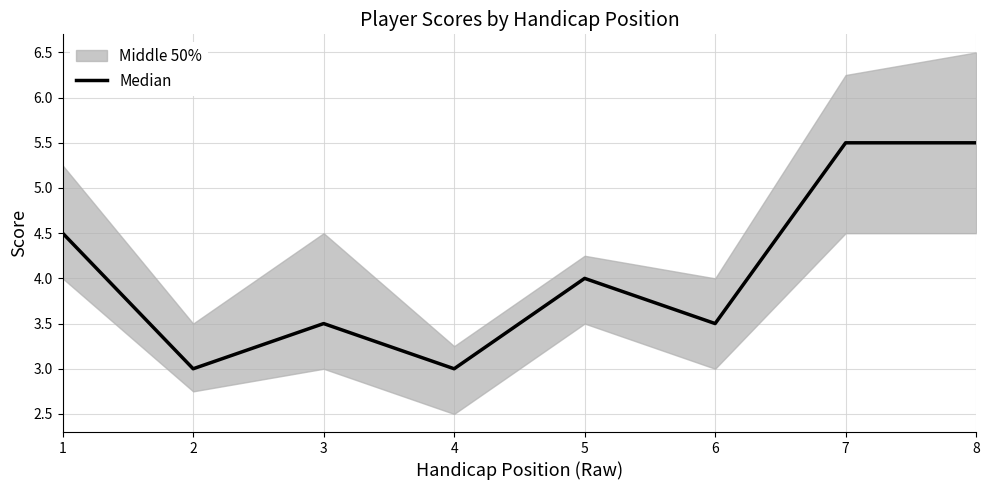

How many interior local peaks (higher than both neighbors) does the data have?

2